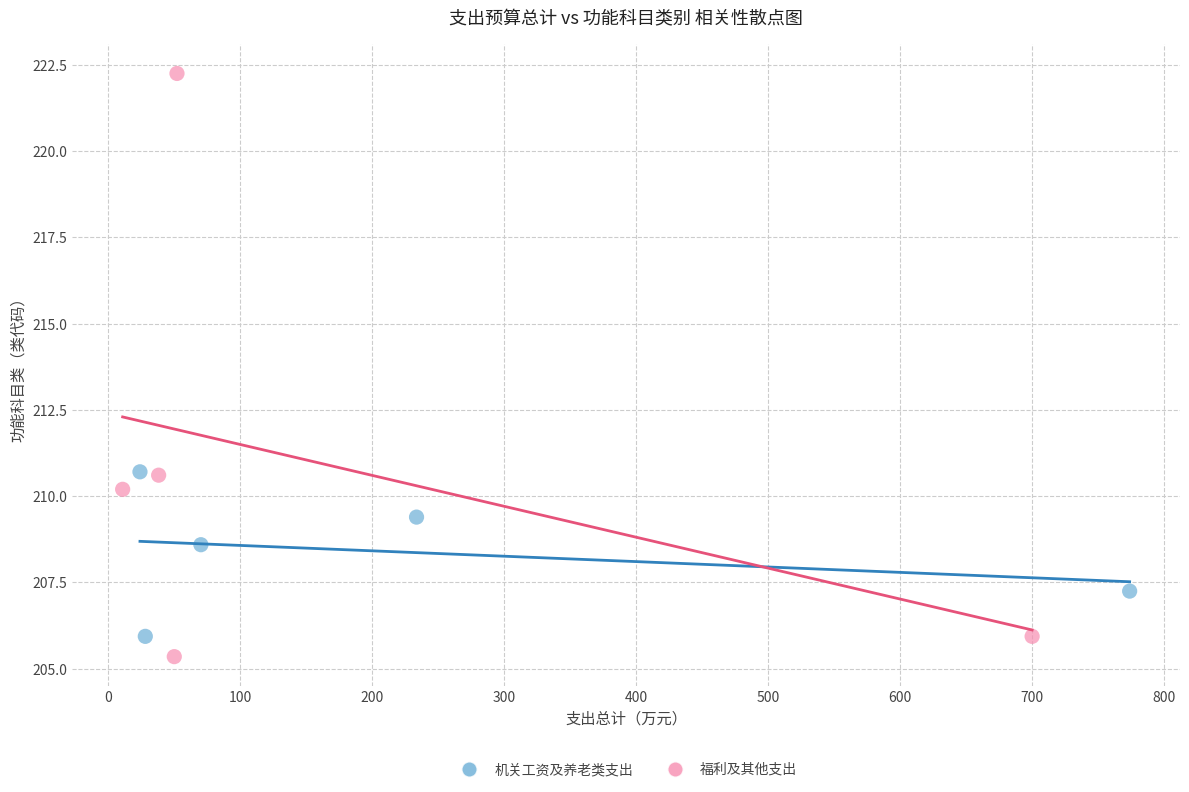

Which series contains the highest Y value?

福利及其他支出